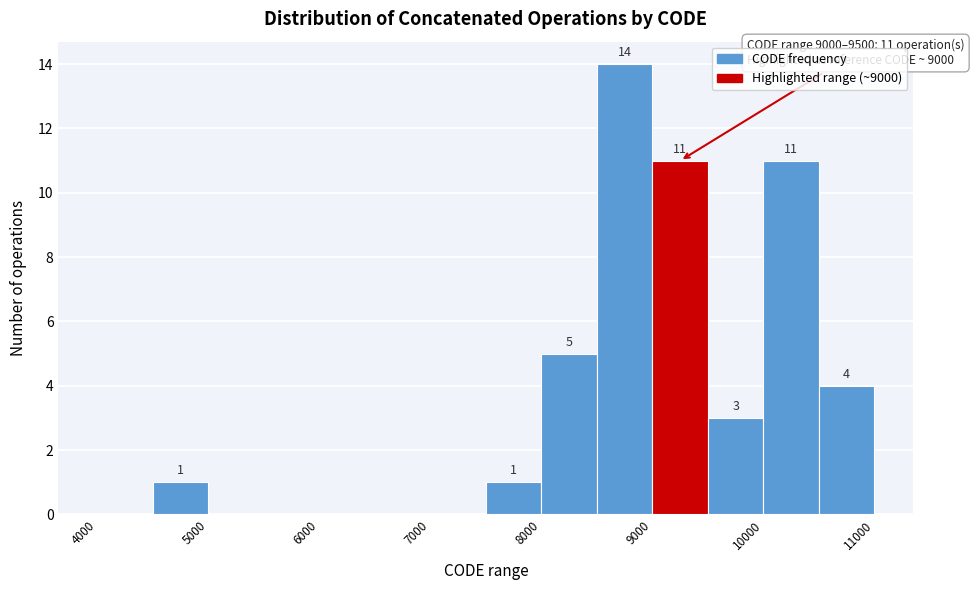

Over which range of the x-axis is the bar tallest?

8500 to 9000